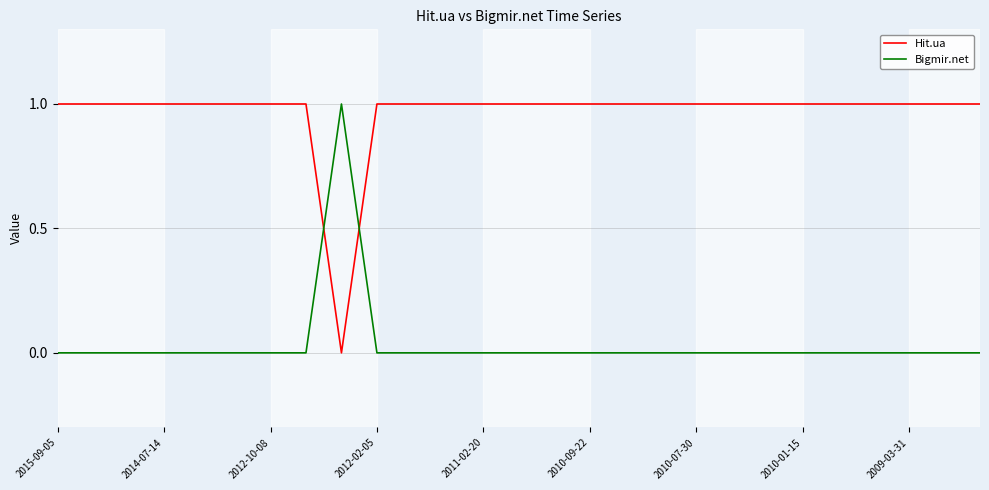

True or false: Bigmir.net and Hit.ua intersect in this chart.

True